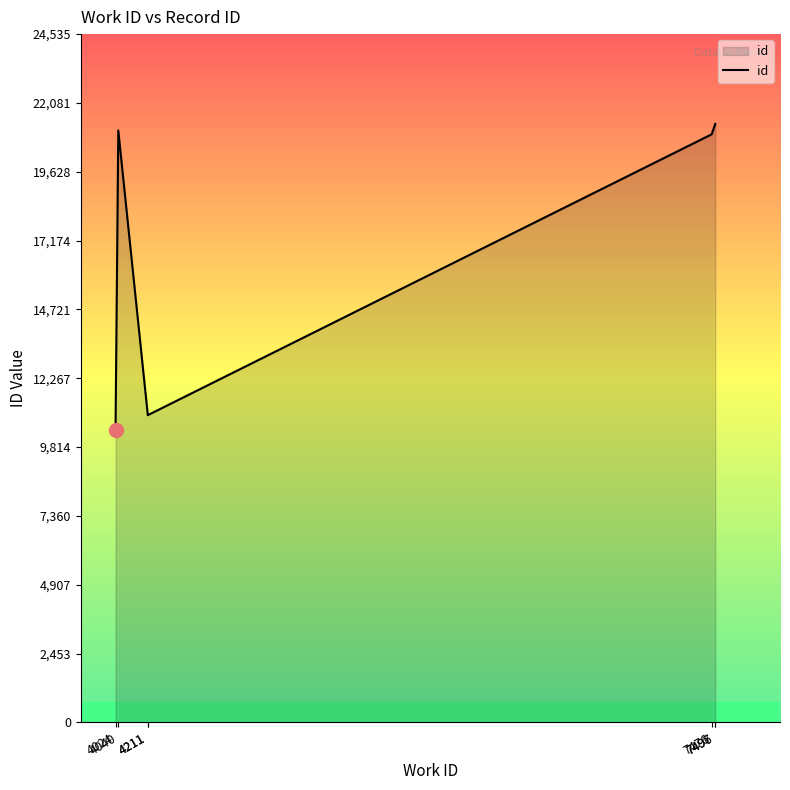

Approximately how many times larger is the value at 4211 compared to 4040?

0.5